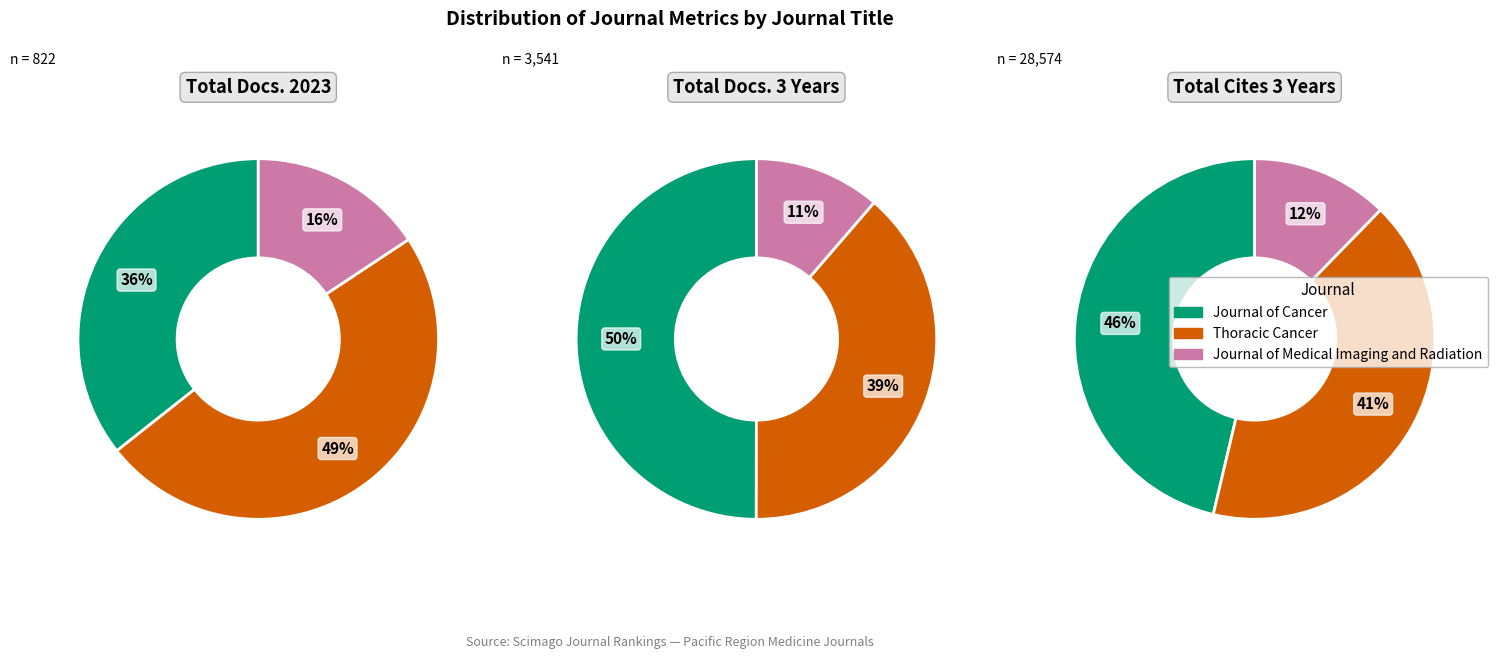

To the nearest percent, what is the difference between the largest and smallest slice percentages?

33%